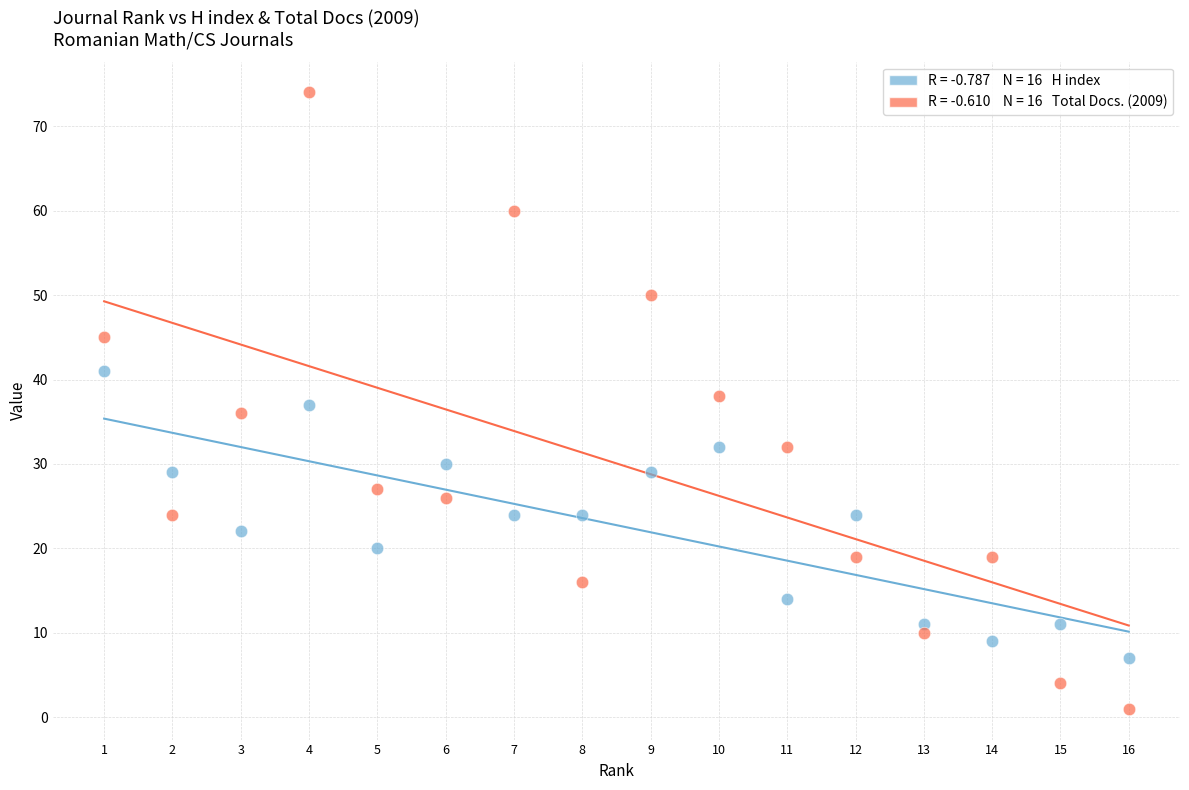

Across all data points, what is the range of Y values (max minus min)?

73